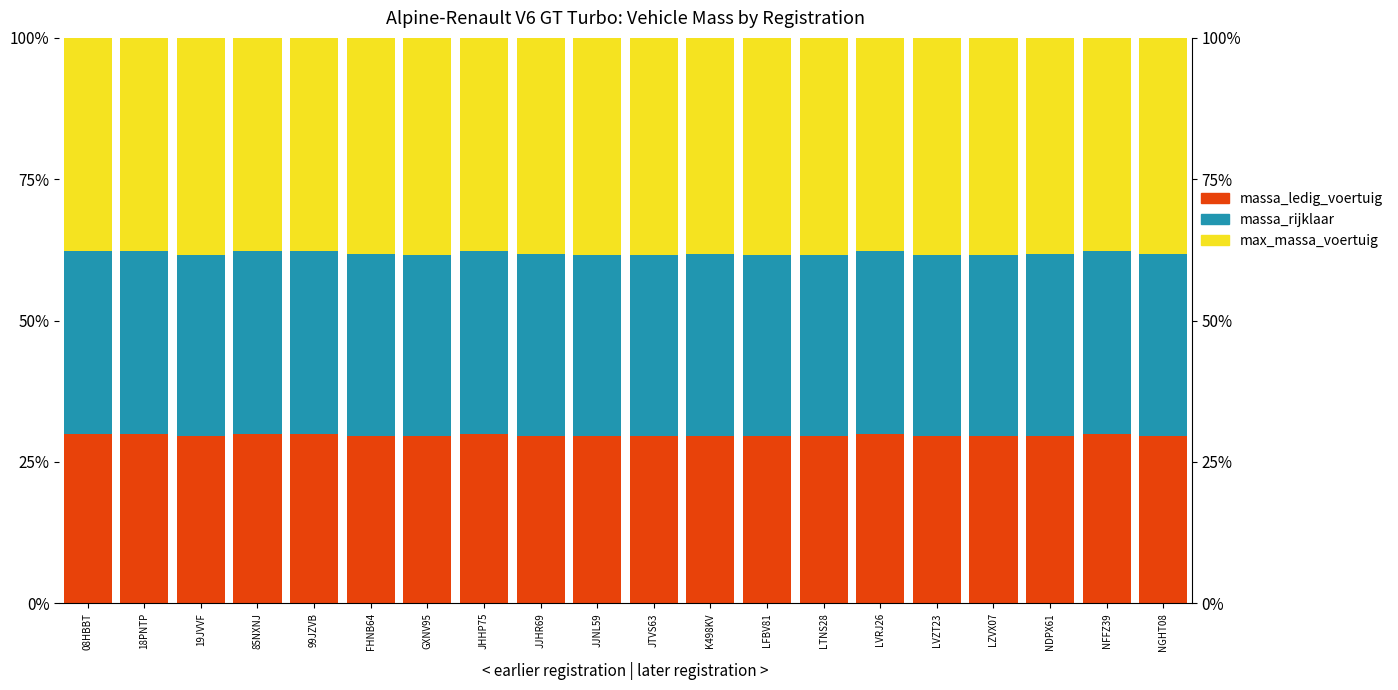

What is the average value of the massa_ledig_voertuig series?

29.7